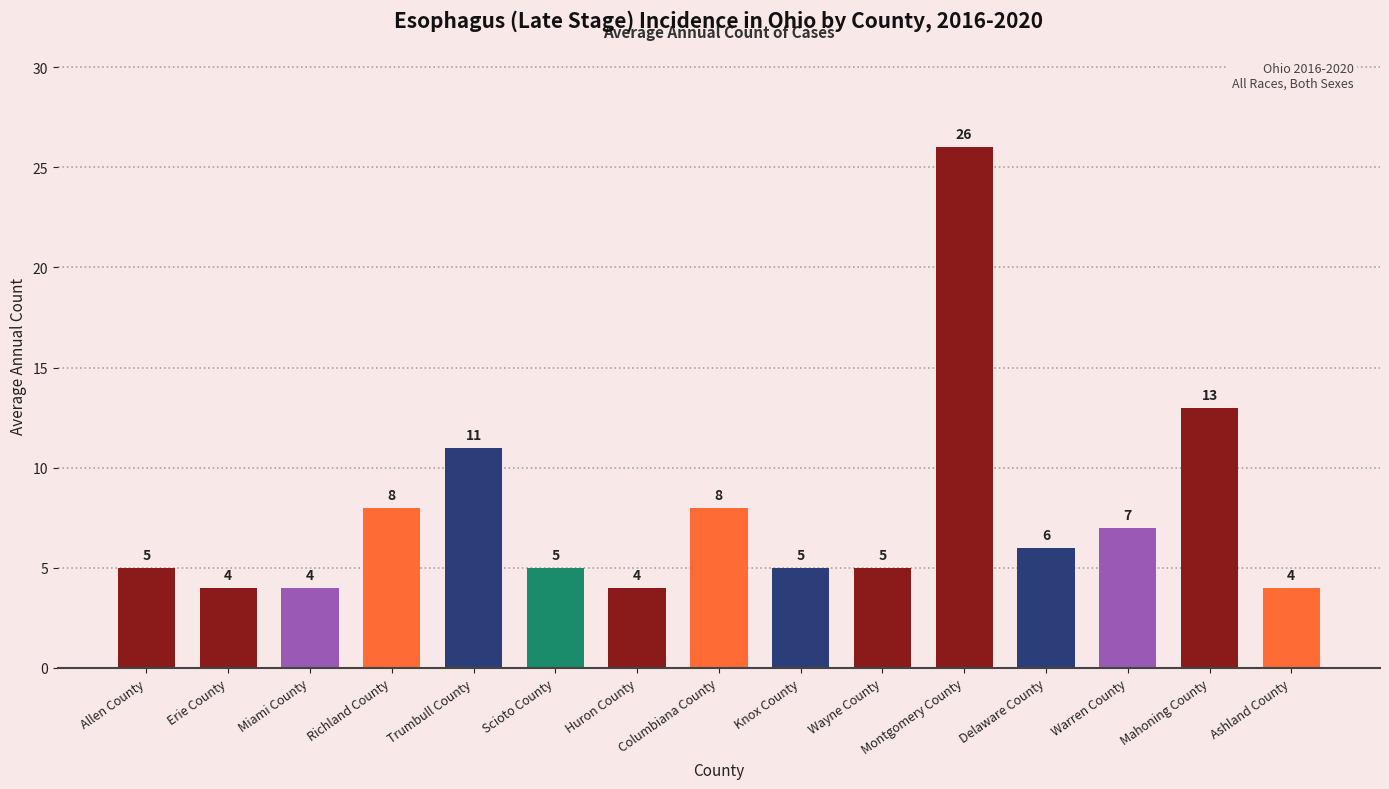

What is the sum of all values?

115